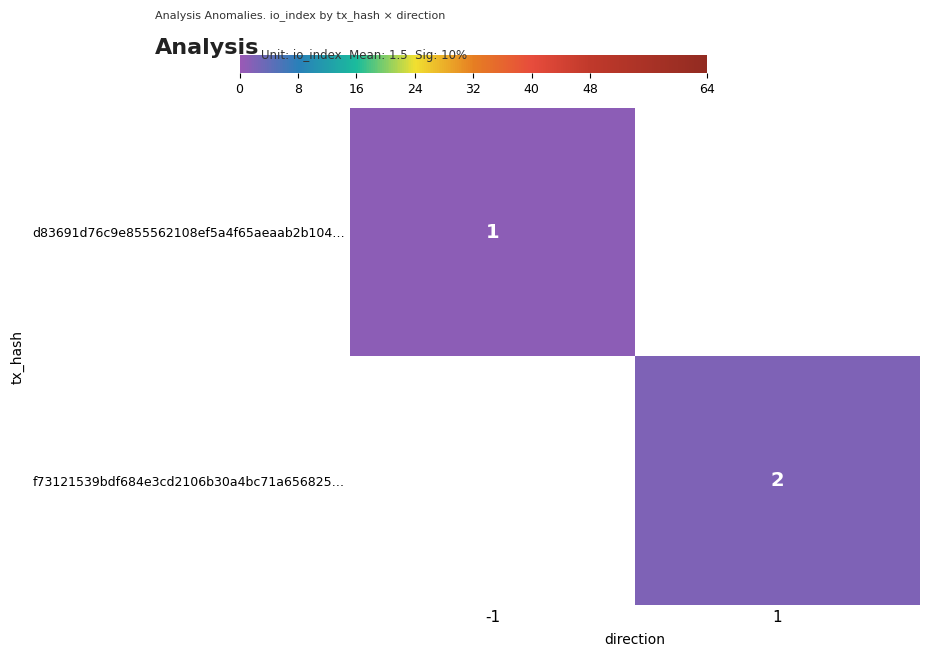

Count the number of categories in the chart.

2